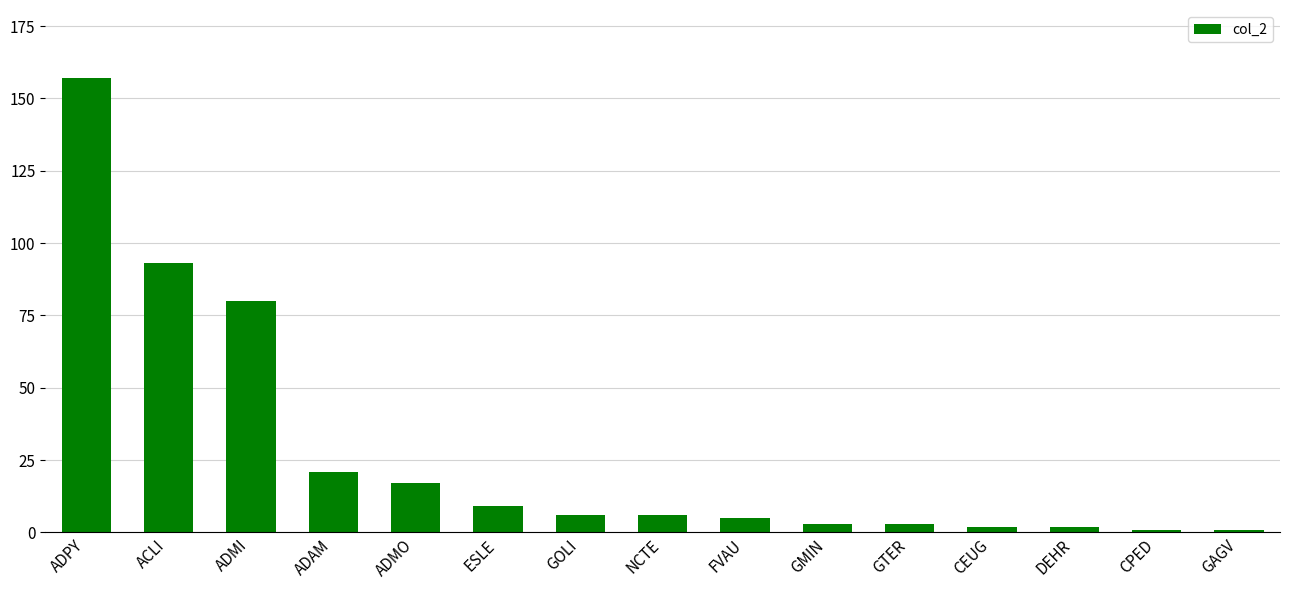

Which has a higher value, ADAM or NCTE?

ADAM